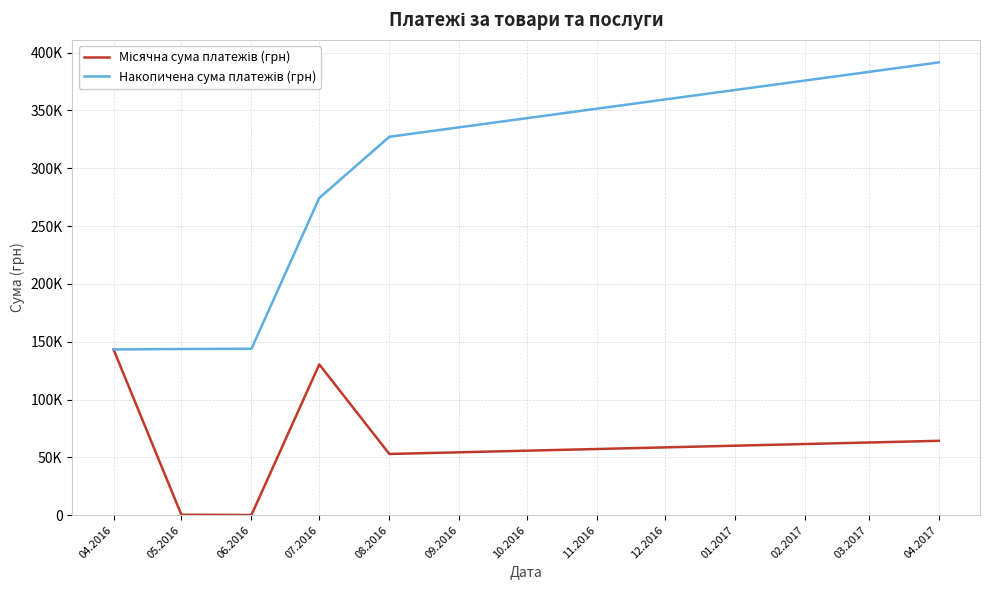

At how many categories does at least one series exceed 172367?

3